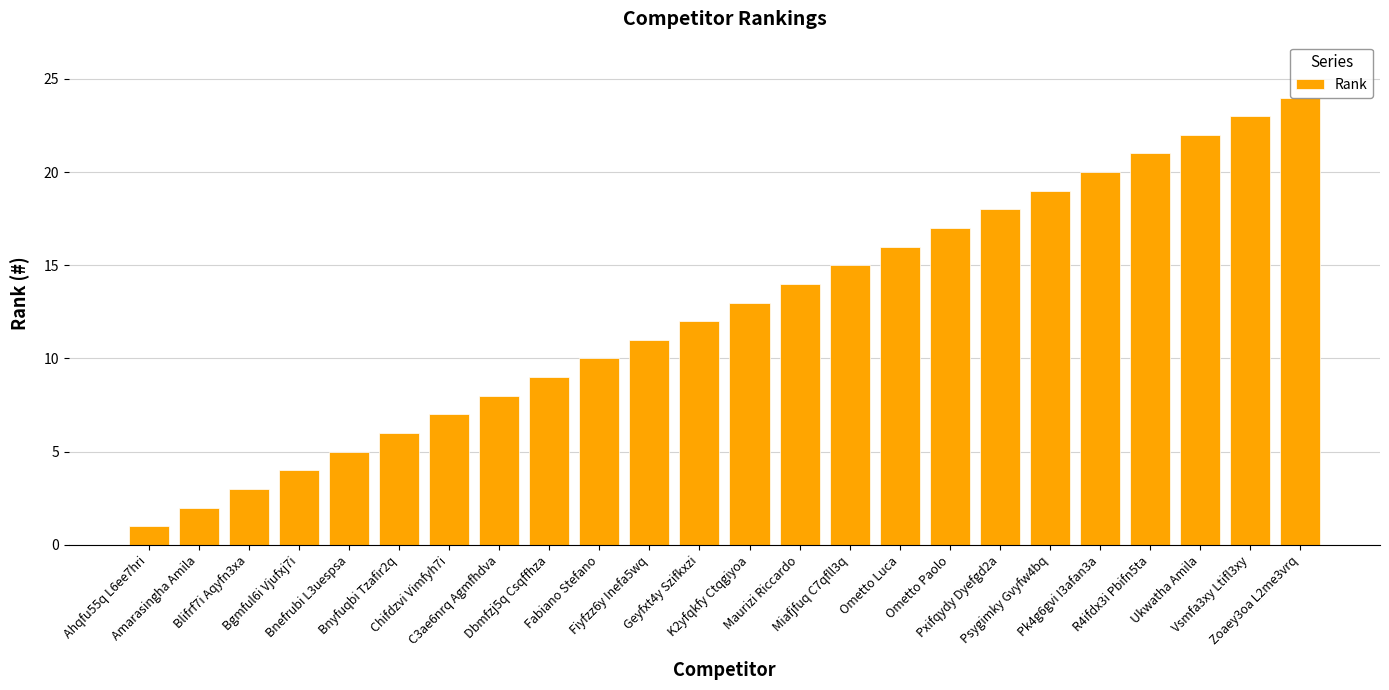

At which category does the chart reach its minimum across all series?

Ahqfu55q L6ee7hri